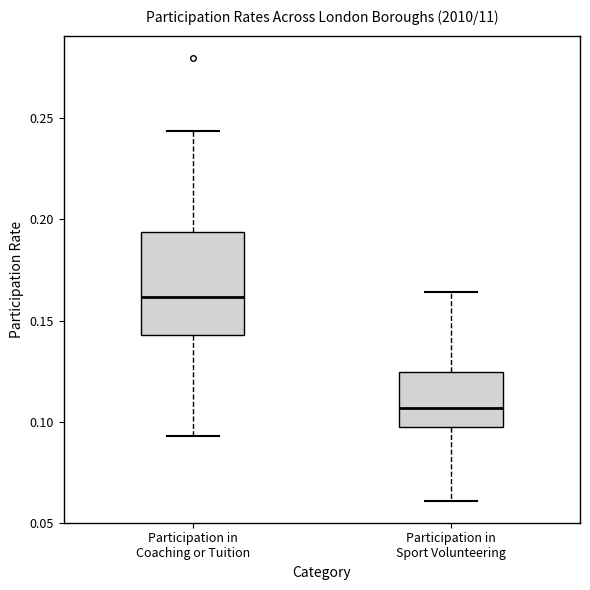

Where is the lower edge of the box for Participation in Sport Volunteering on the y-axis? The values are not printed on the chart, so give them approximately, as read against the axis.

0.100